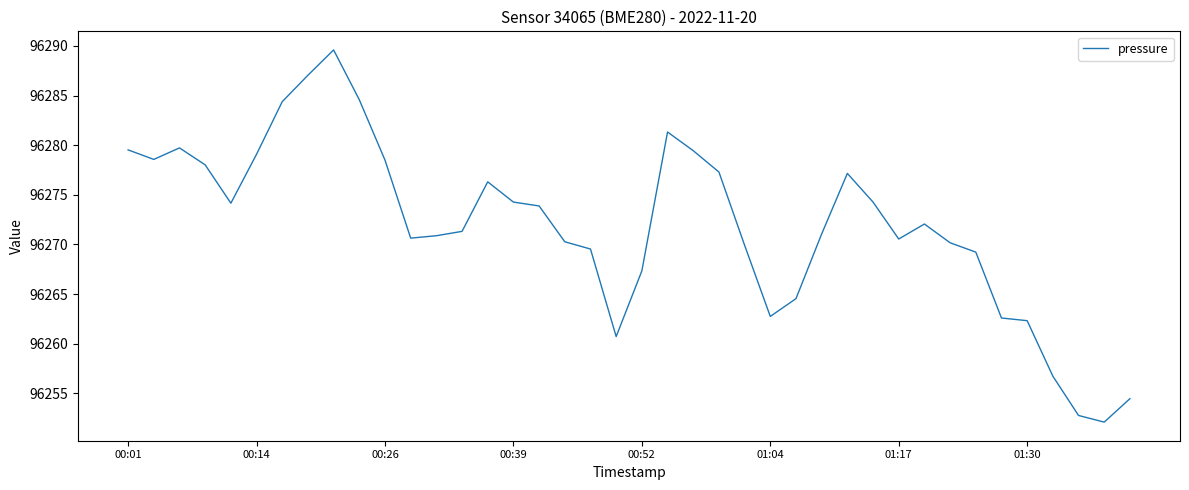

What is the minimum value shown in the chart?

96252.1